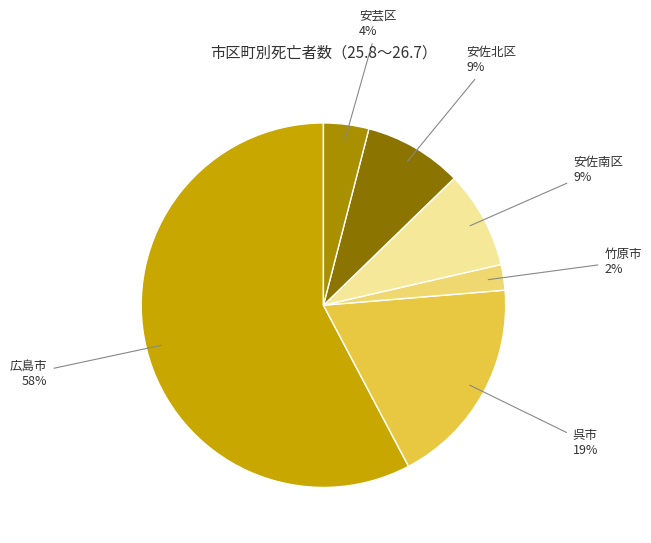

Which slice is the largest?

広島市